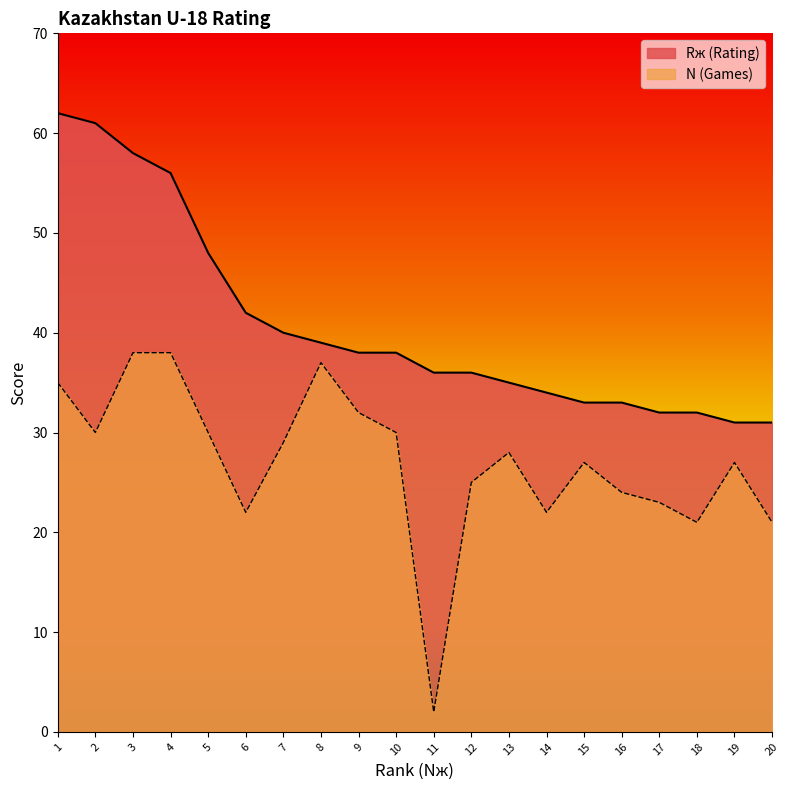

Does the chart have visible grid lines?

No